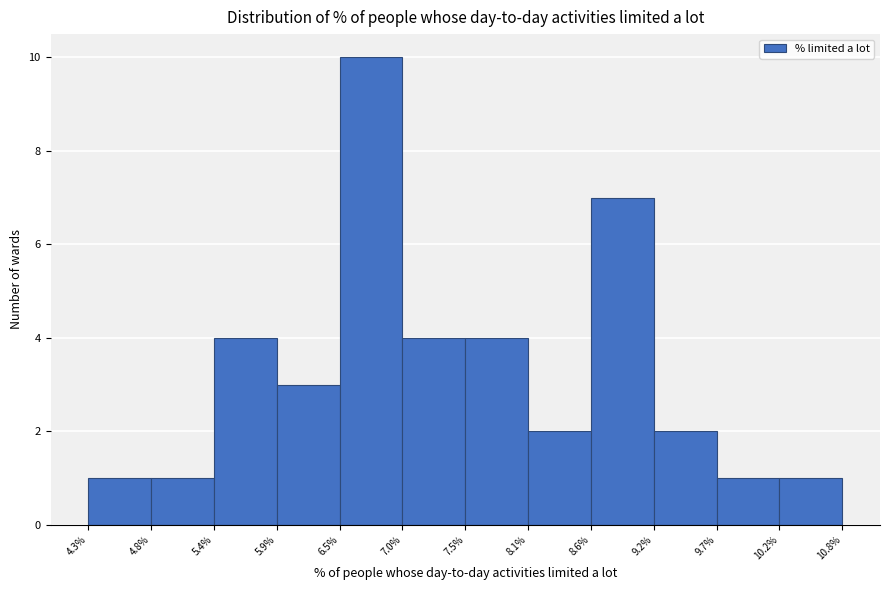

What is the height of the bar covering 7.0% to 7.5% on the x-axis? The values are not printed on the chart, so give them approximately, as read against the axis.

4